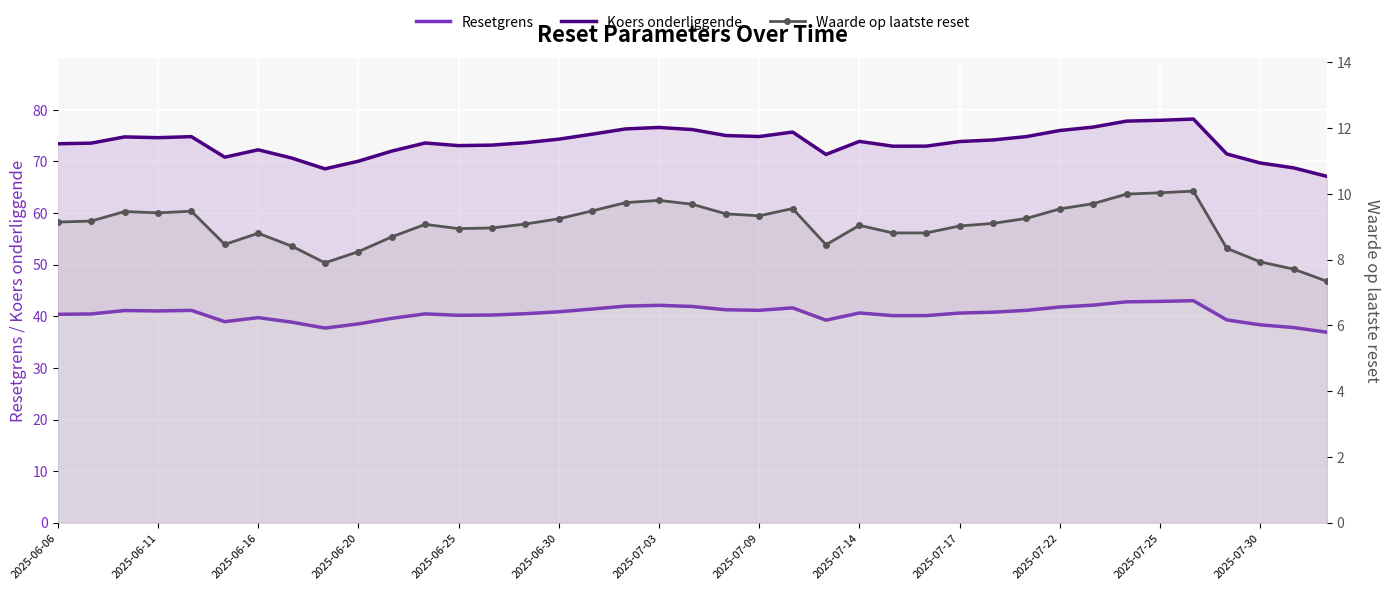

True or false: Resetgrens and Koers onderliggende intersect in this chart.

False